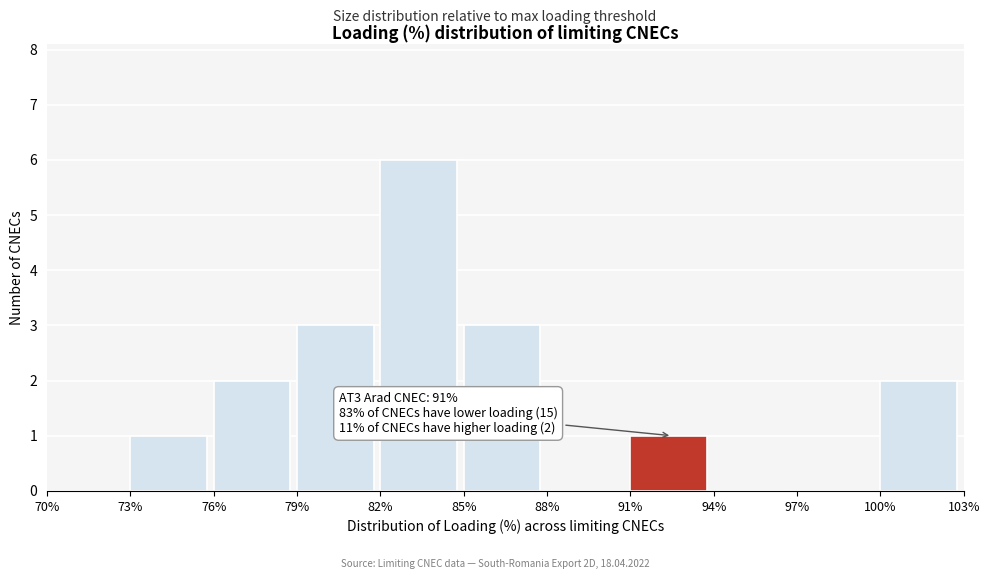

Over which range of the x-axis is the bar tallest?

82% to 85%